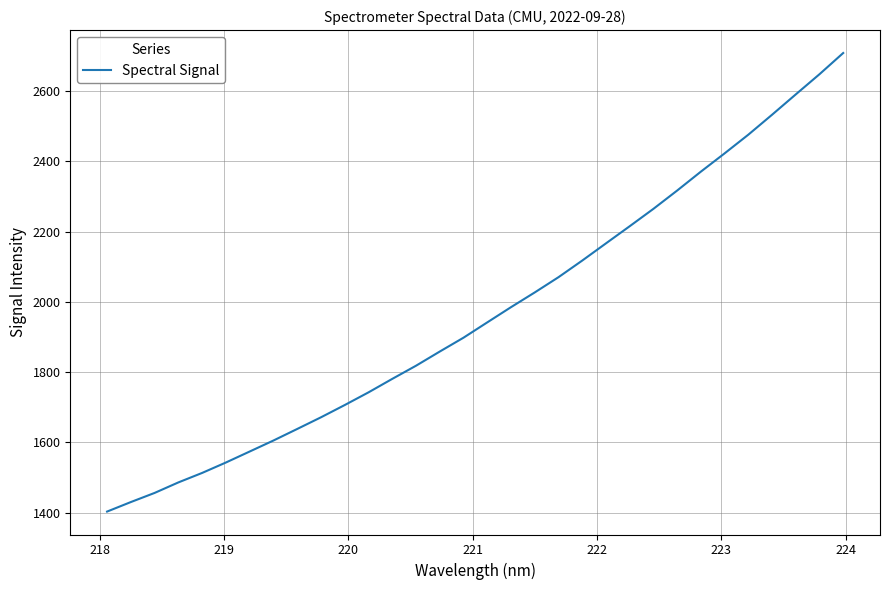

What is the greatest value displayed?

2708.0